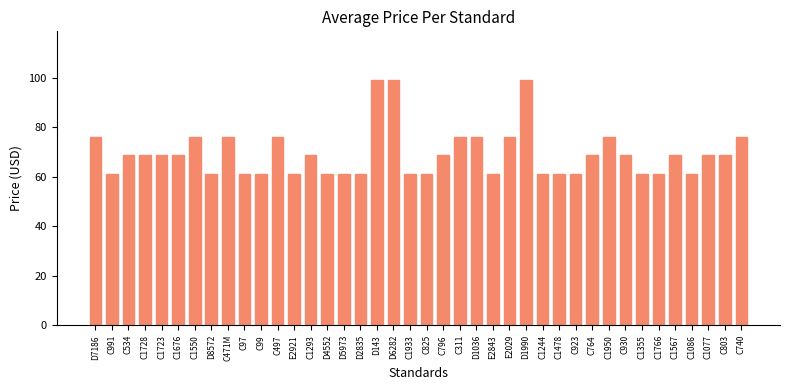

How many categories are shown in the chart?

40